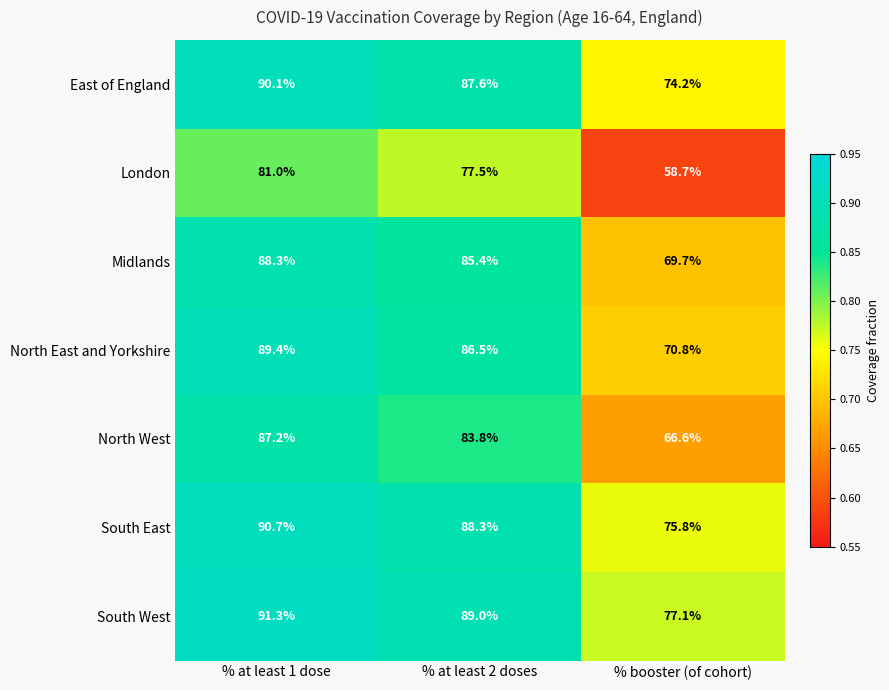

At which category does the chart reach its peak across all series?

% at least 1 dose